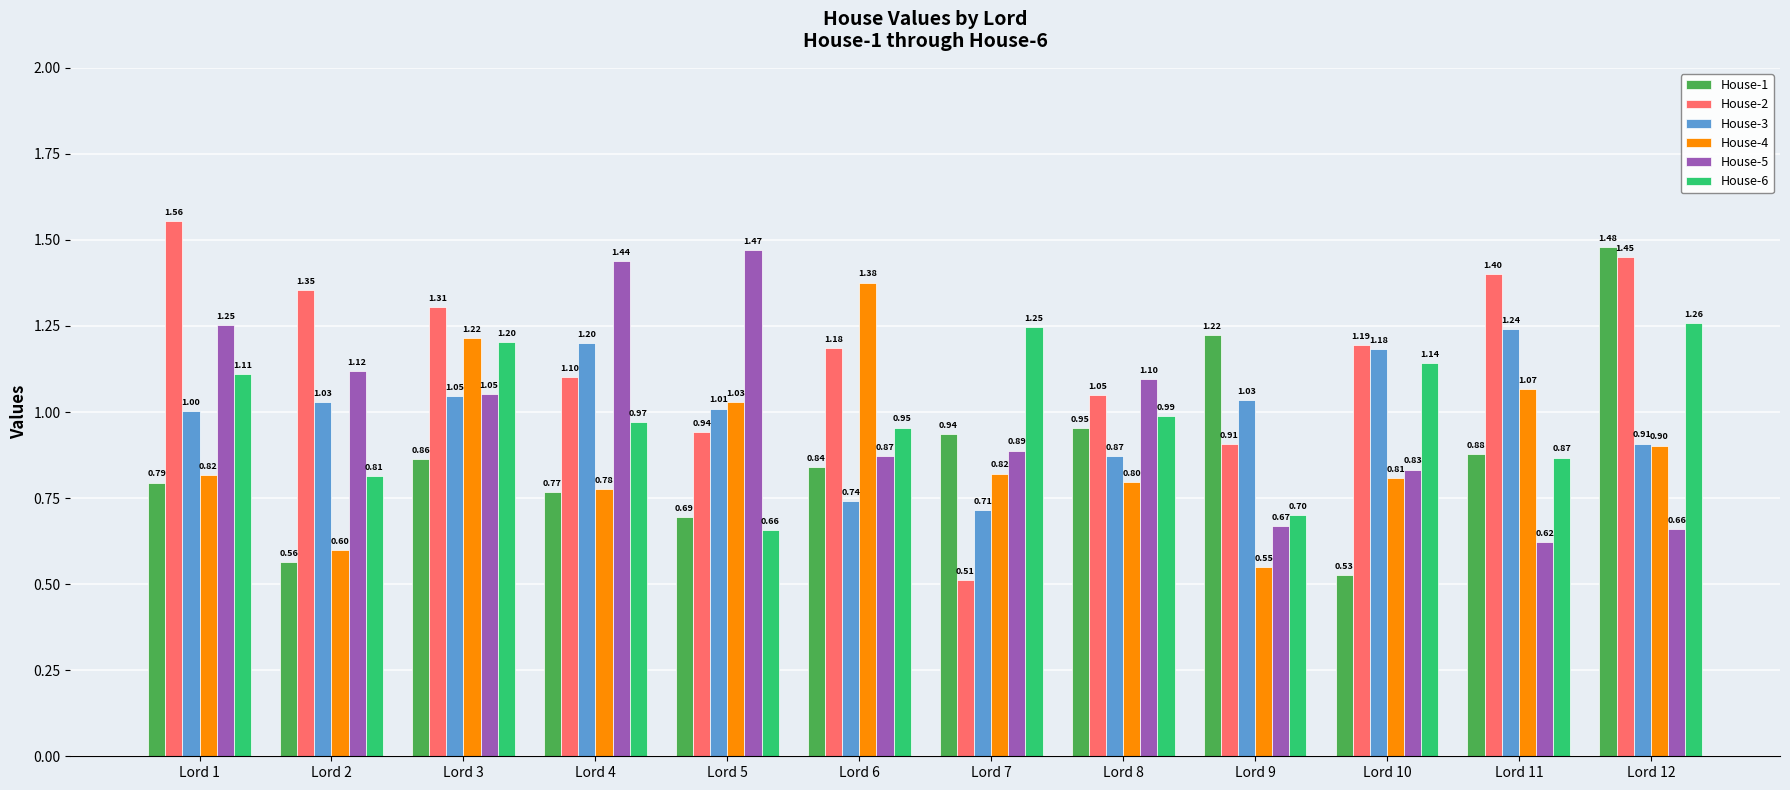

How many data points in House-3 are less than 1?

4